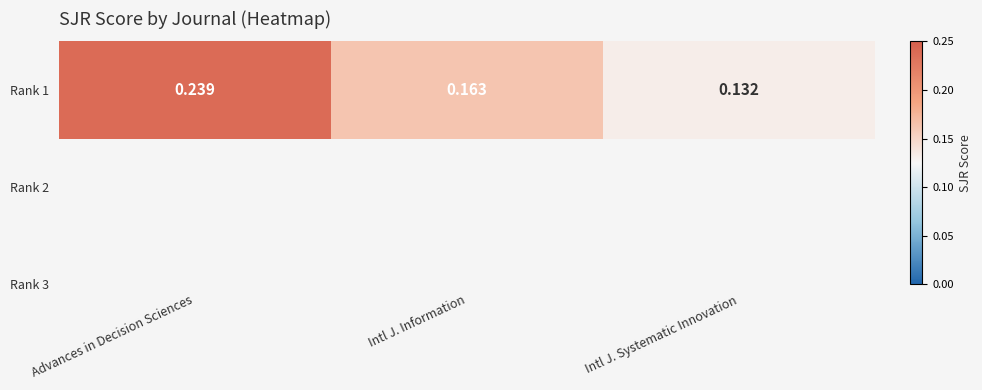

Rank the categories by value from lowest to highest.

Intl J. Systematic Innovation, Intl J. Information, Advances in Decision Sciences